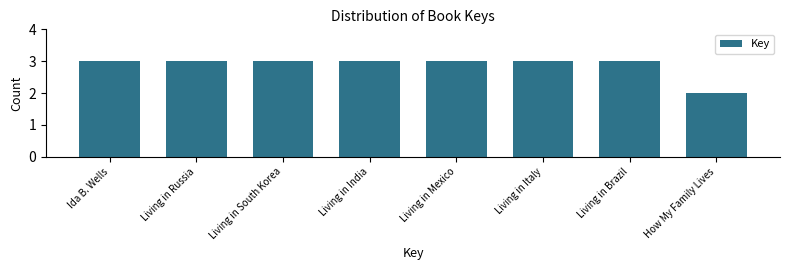

Reading left to right, transcribe all the data shown in this chart.

Ida B. Wells=3	Living in Russia=3	Living in South Korea=3	Living in India=3	Living in Mexico=3	Living in Italy=3	Living in Brazil=3	How My Family Lives=2